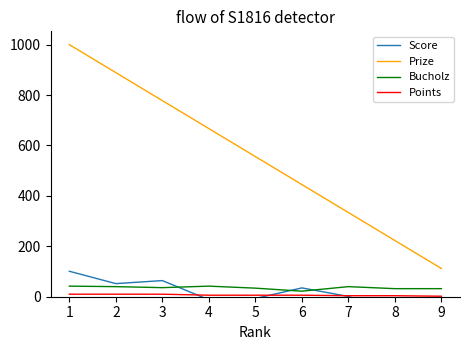

Which series has the widest spread of values?

Prize